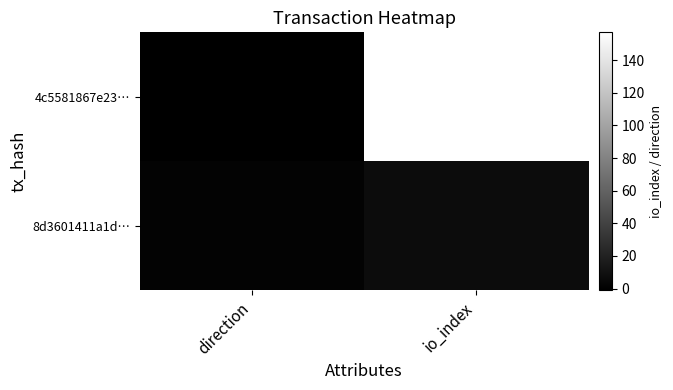

What is the difference between the highest and lowest values at direction?

2